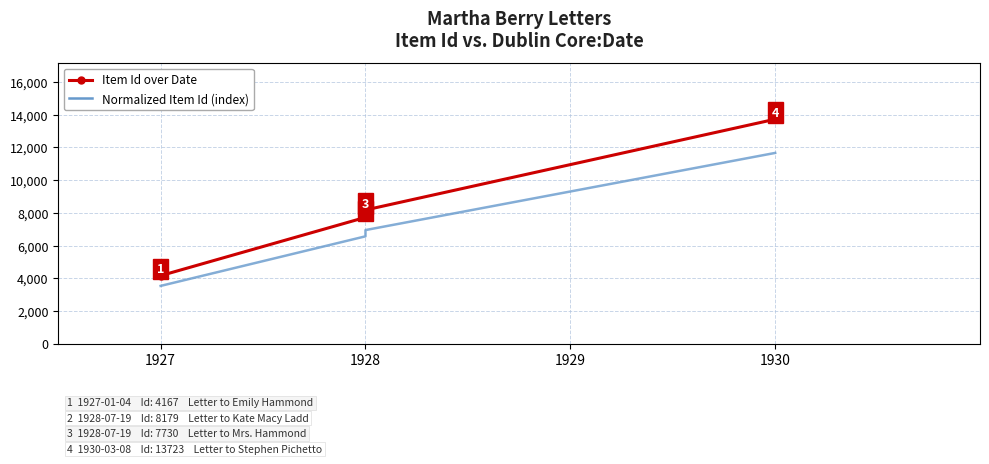

What is the total value across all series at 1928?

14300.5